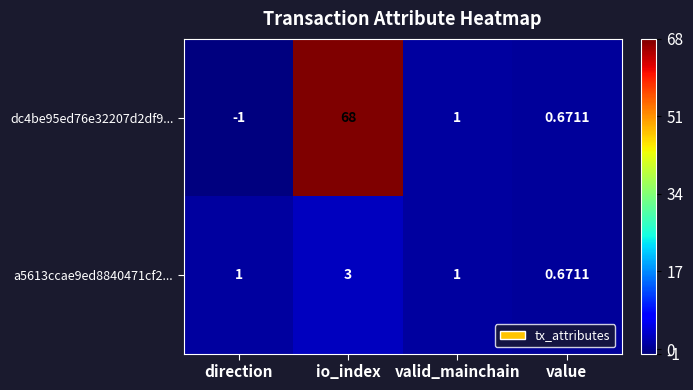

Is the value of dc4be95ed76e32207d2df9... at direction greater than the value of a5613ccae9ed8840471cf2... at direction?

No